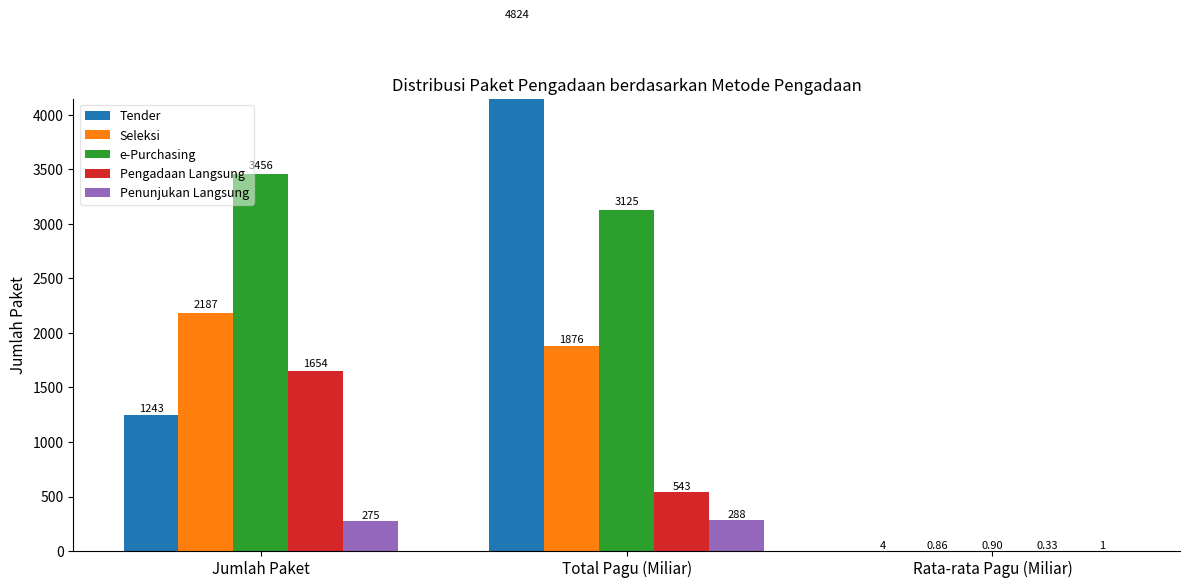

Is it true that Seleksi equals 3148.7 at Total Pagu (Miliar)?

False